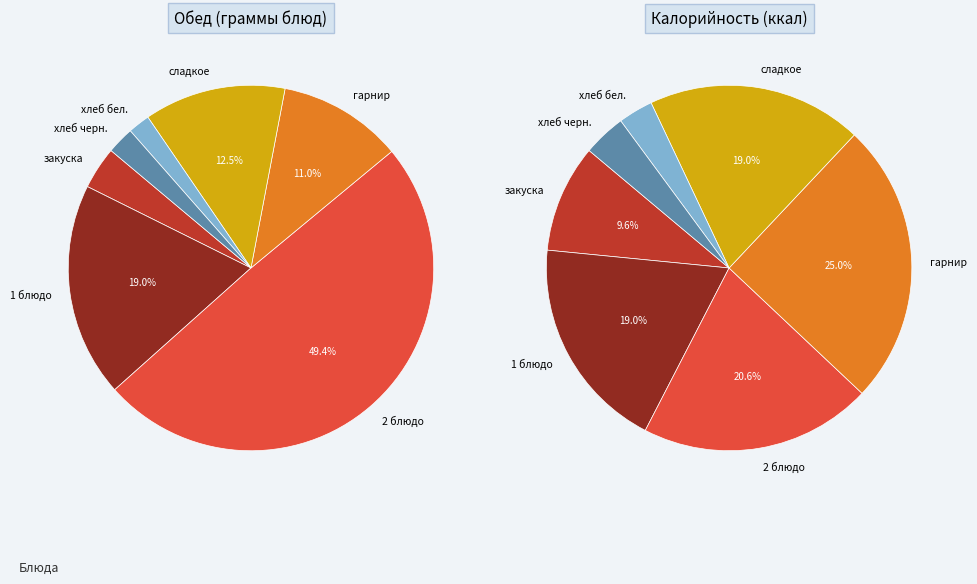

How many slices are in this pie chart?

7